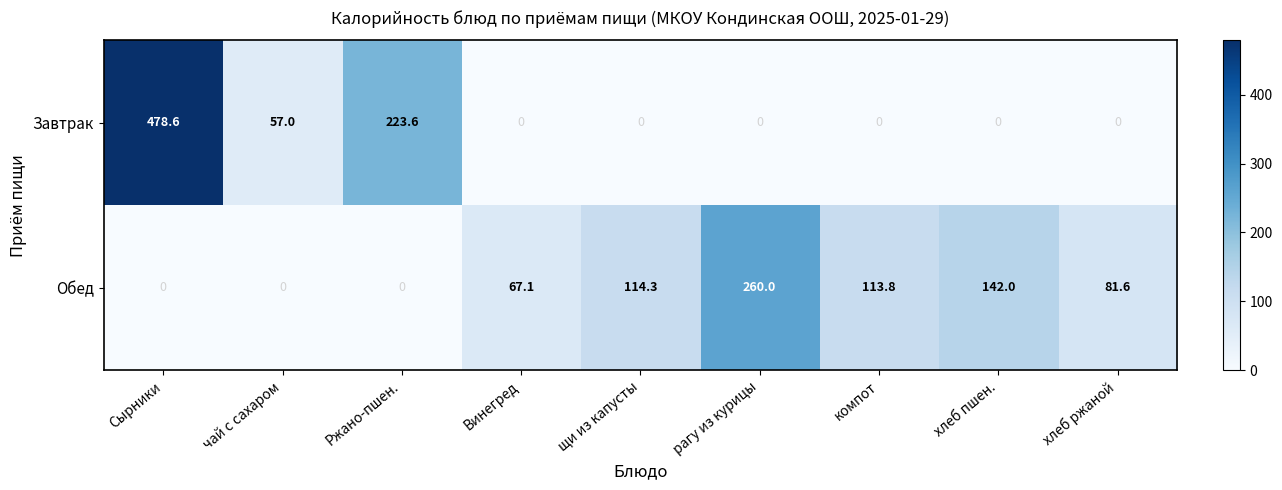

What is the spread (max minus min) of values at Винегред?

67.1